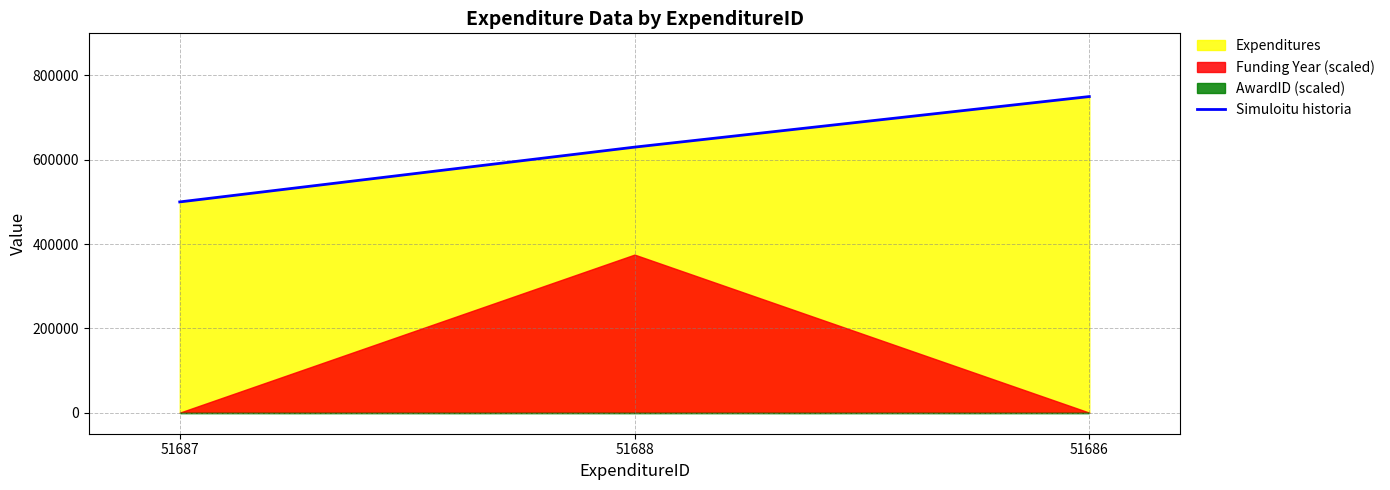

What is the sum of all values?

1880000